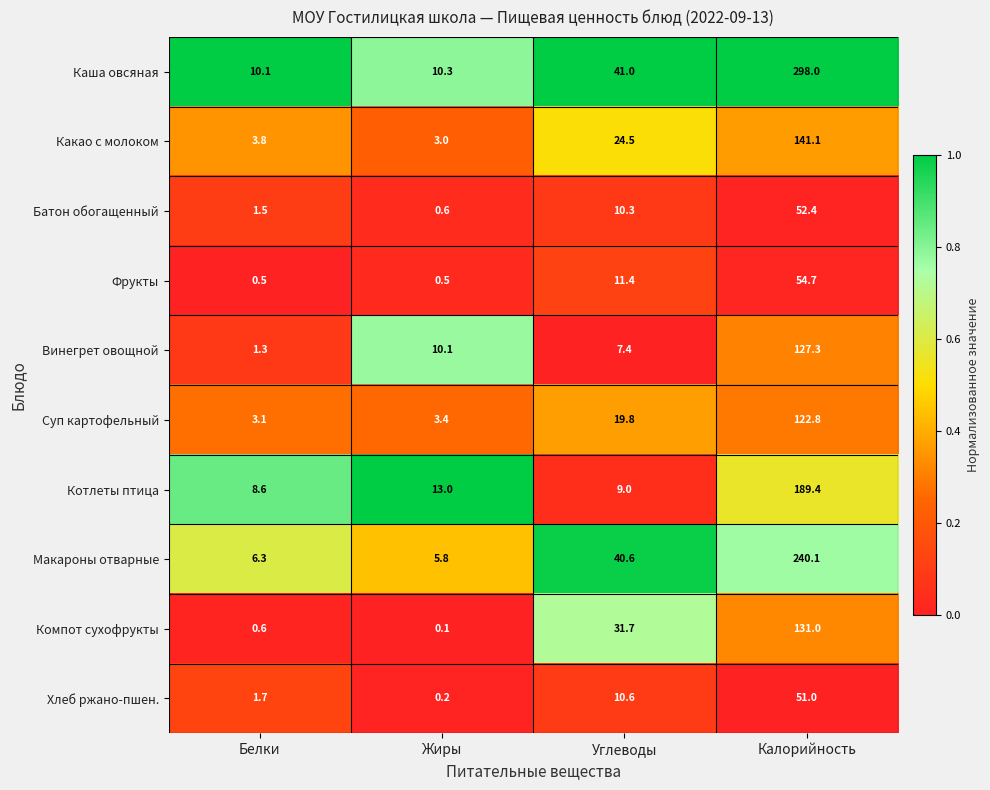

Count the number of data series in this chart.

10